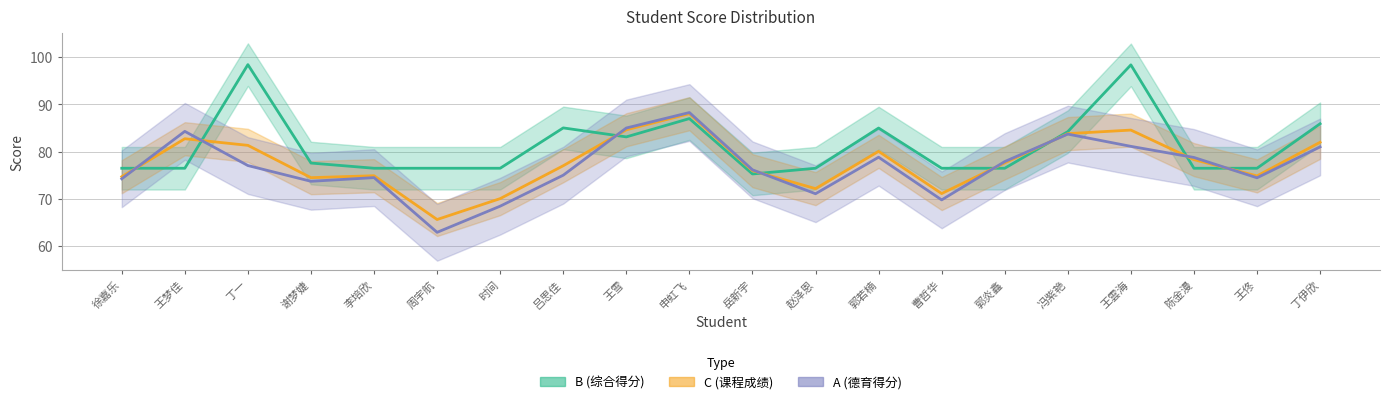

Rank the series at 周宇航 from lowest to highest value.

A, C, B